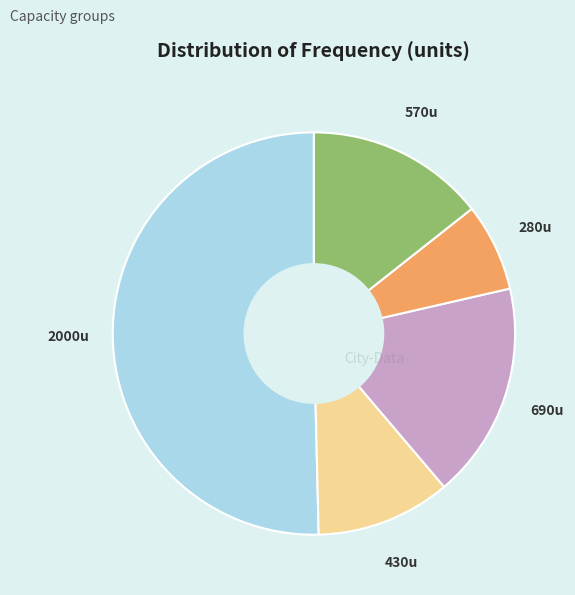

Rank the categories by value from lowest to highest.

280u, 430u, 570u, 690u, 2000u